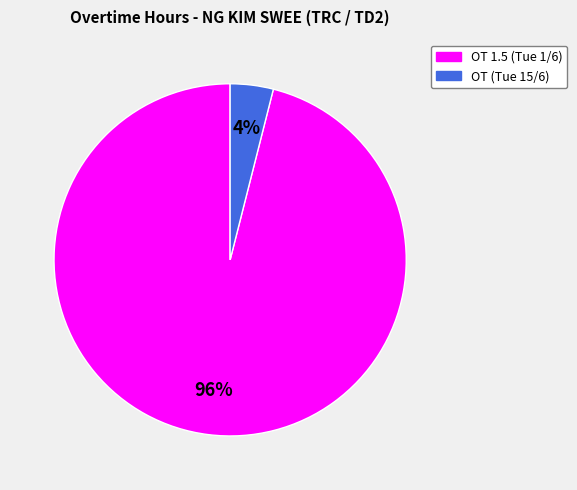

Which category has the smallest portion of the pie?

OT (Tue 15/6)